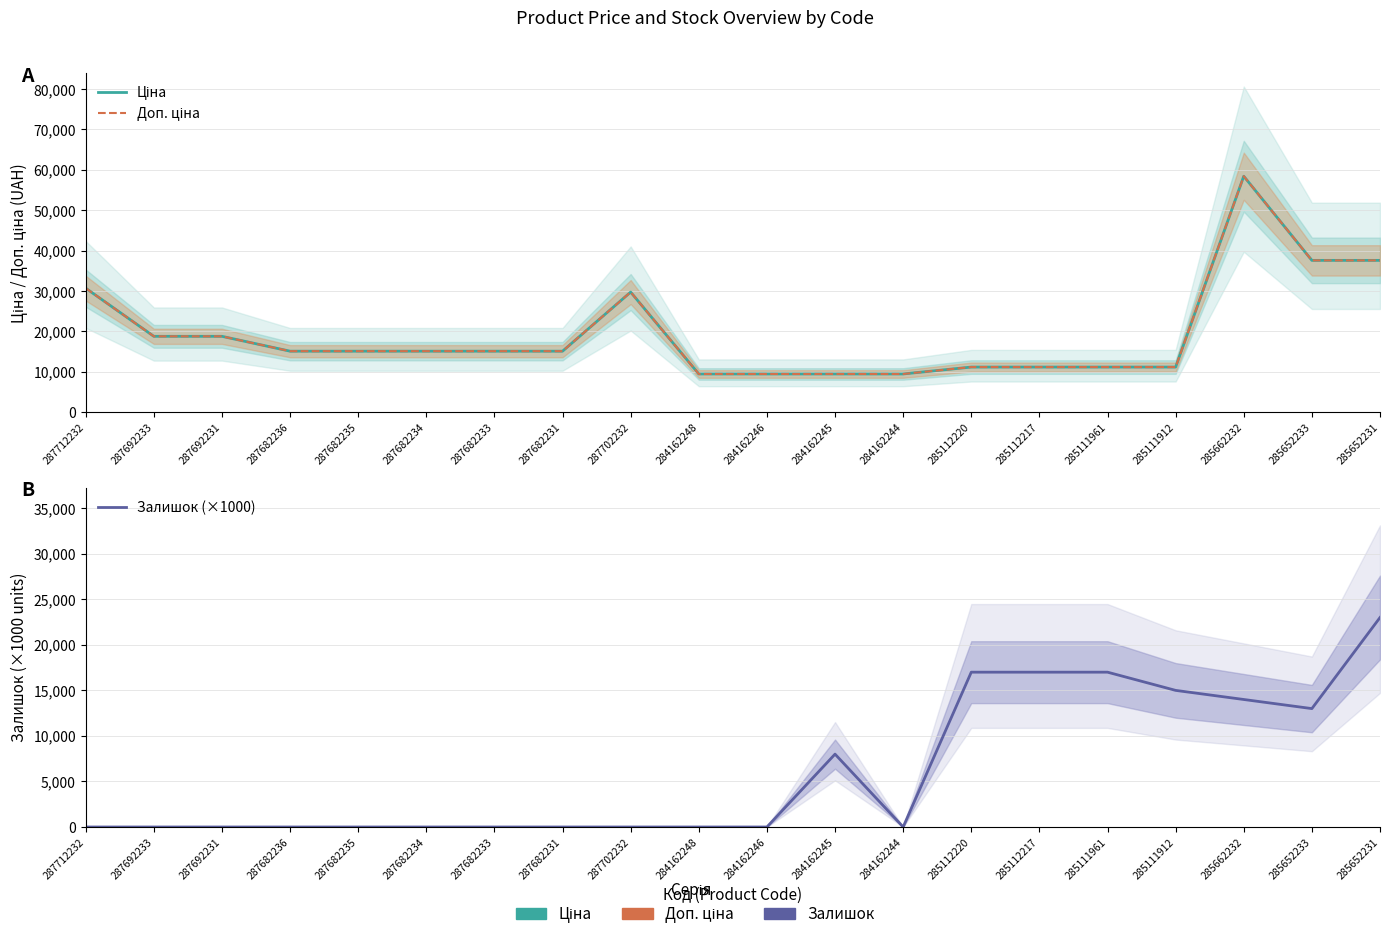

True or false: Доп. ціна and Ціна intersect in this chart.

False